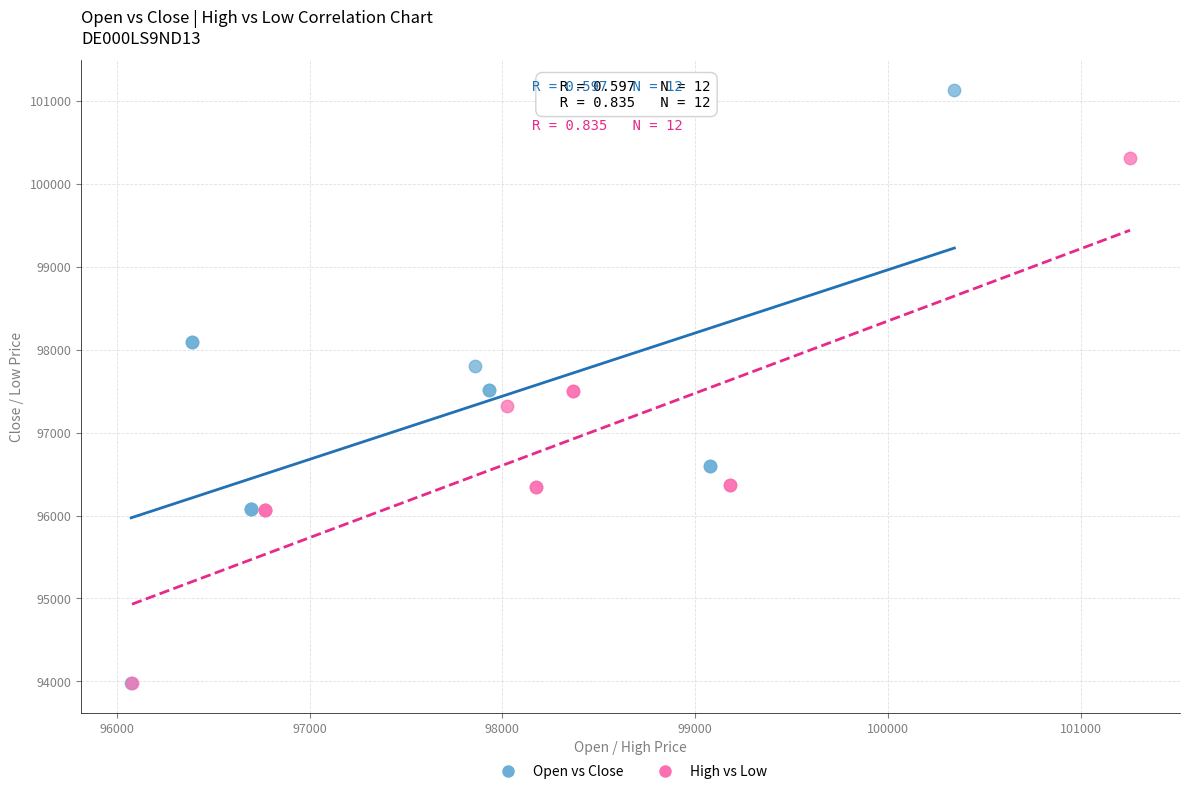

Which series contains the highest Y value?

Open vs Close